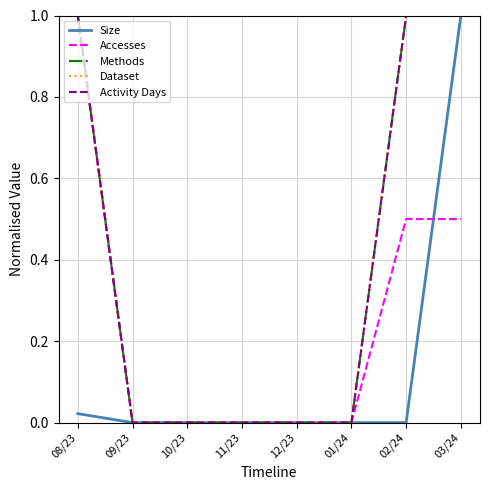

Is this an area chart (filled region under the line)?

No